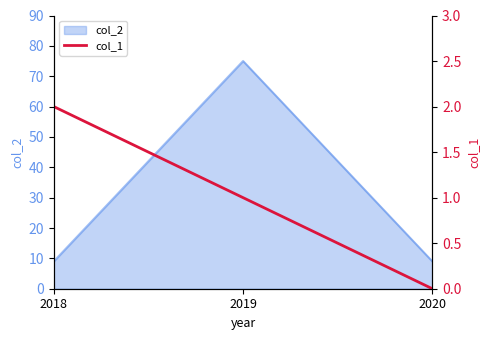

The value of col_2 at 2020 is 9. True or false?

True